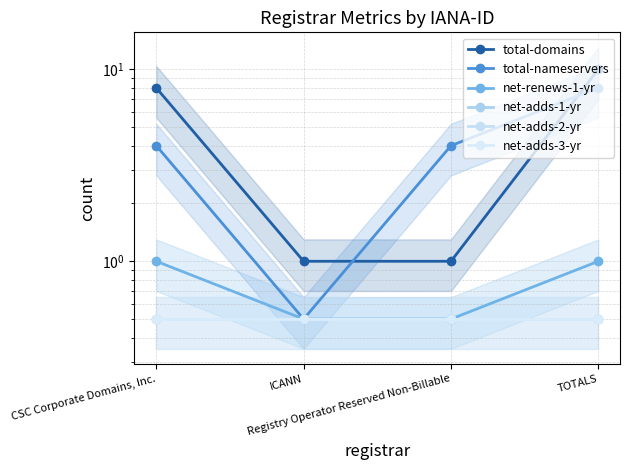

Which series changed the most between Registry Operator Reserved Non-Billable and TOTALS?

total-domains